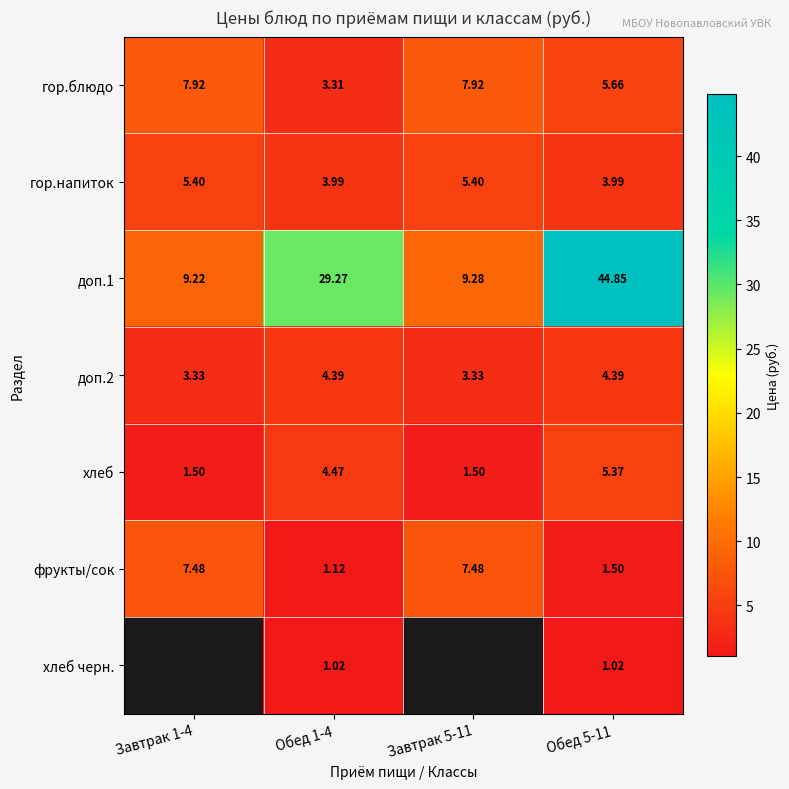

At Обед 5-11, list the series in order from smallest to largest.

хлеб черн., фрукты/сок, гор.напиток, доп.2, хлеб, гор.блюдо, доп.1